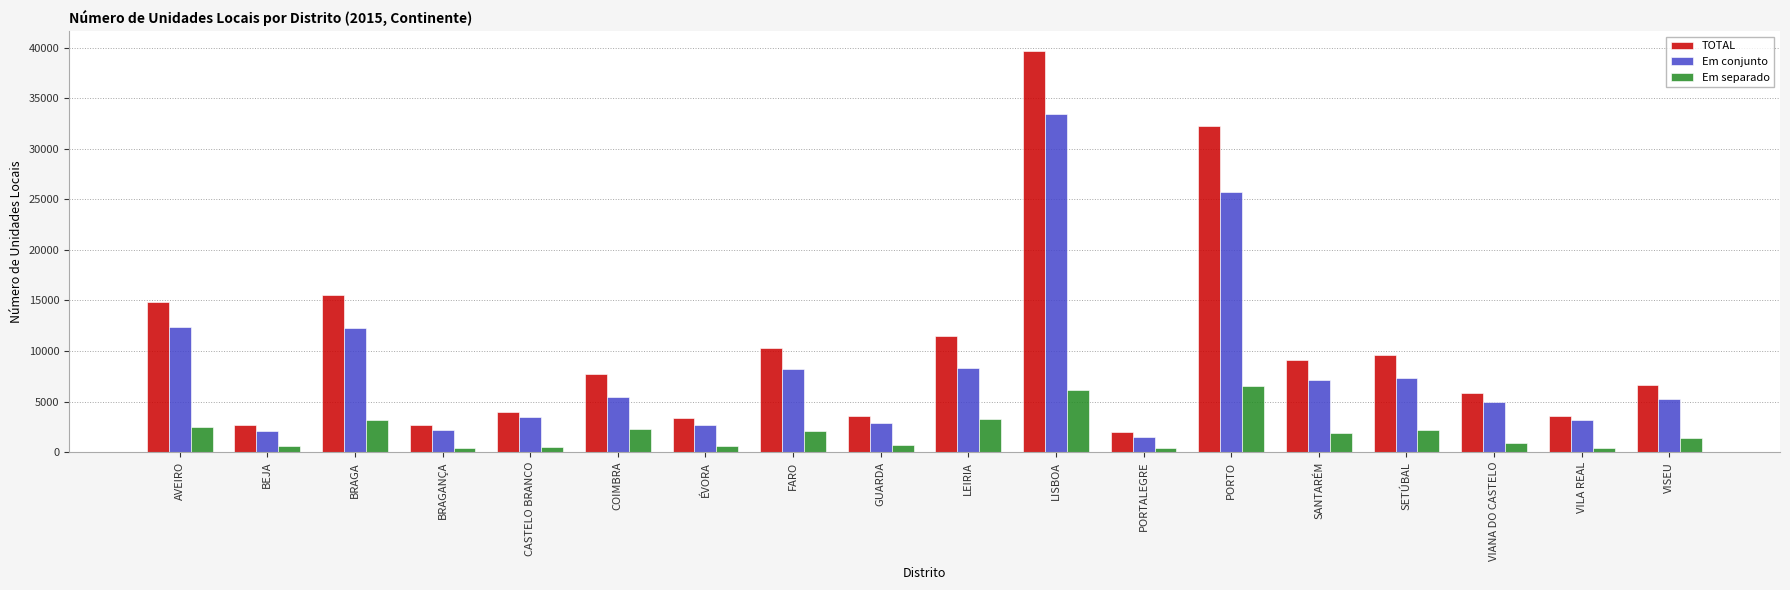

How many data points does each series have?

18